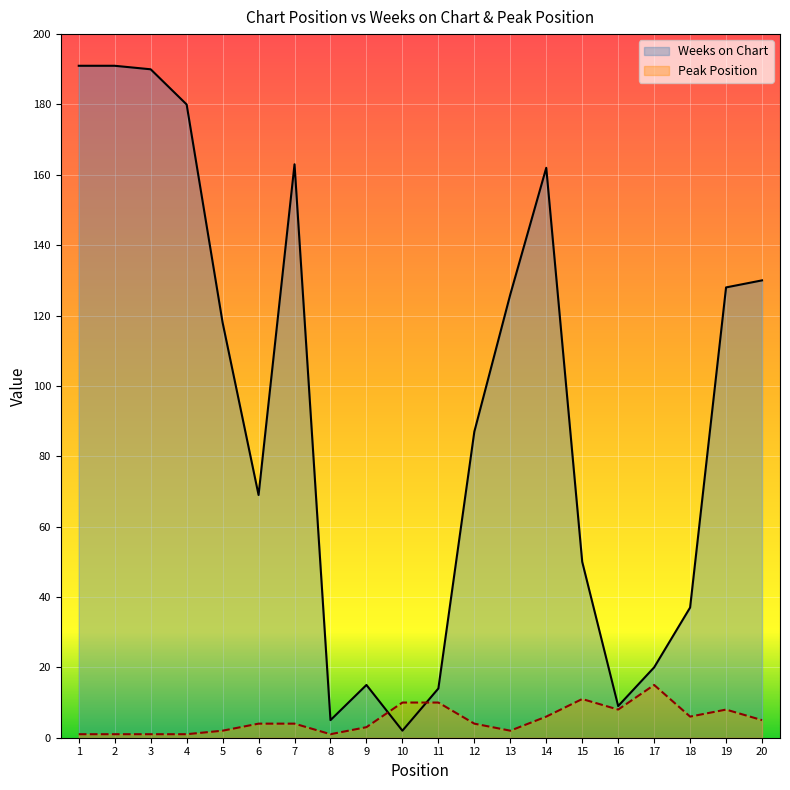

After their last crossing, which series has the higher values: Peak Position or Weeks on Chart?

Weeks on Chart